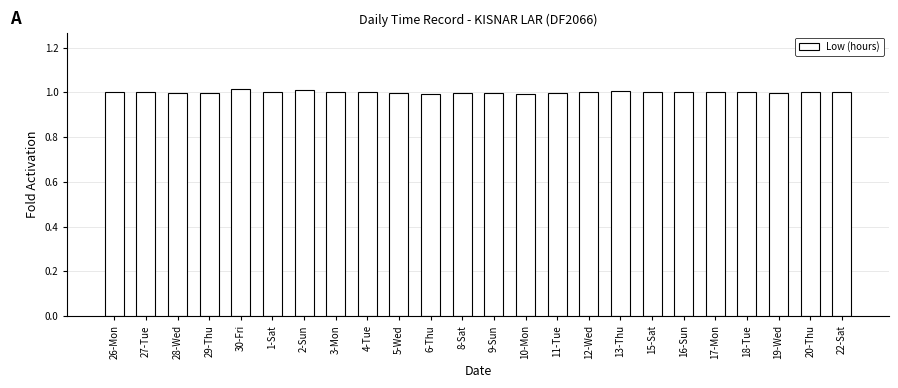

What is the label of the 18th bar from the left?

15-Sat